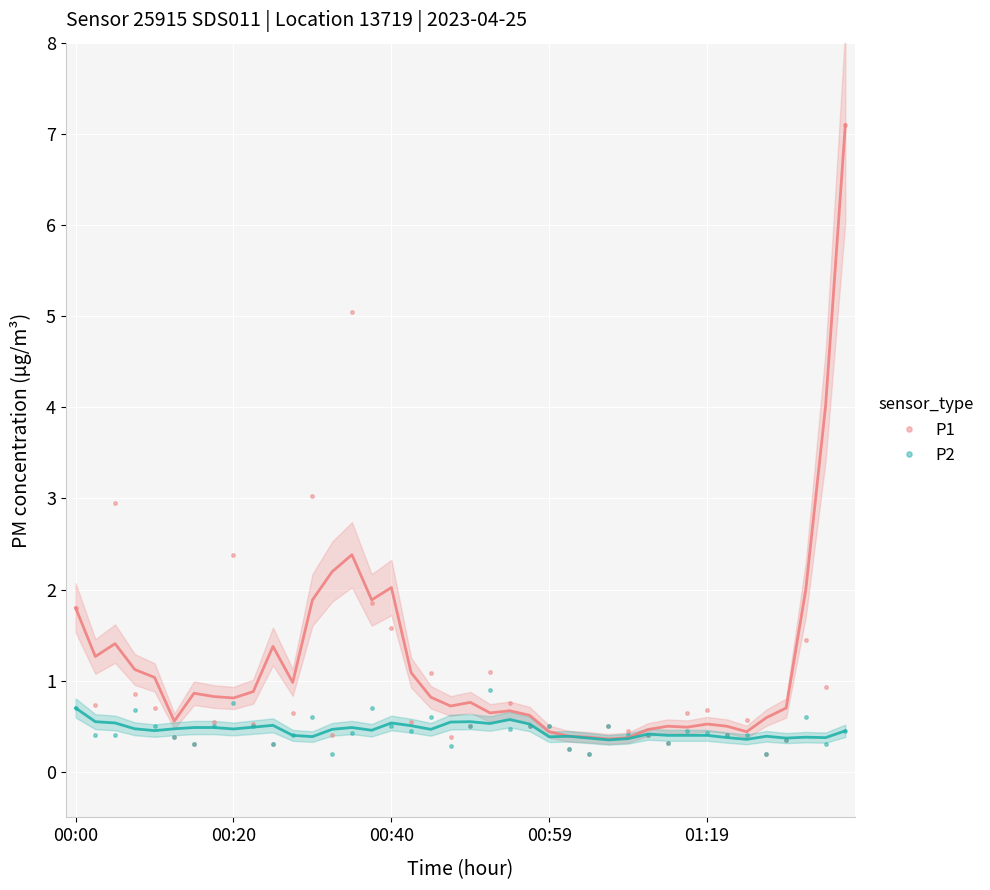

What is the lowest value of the P2 series?

0.2